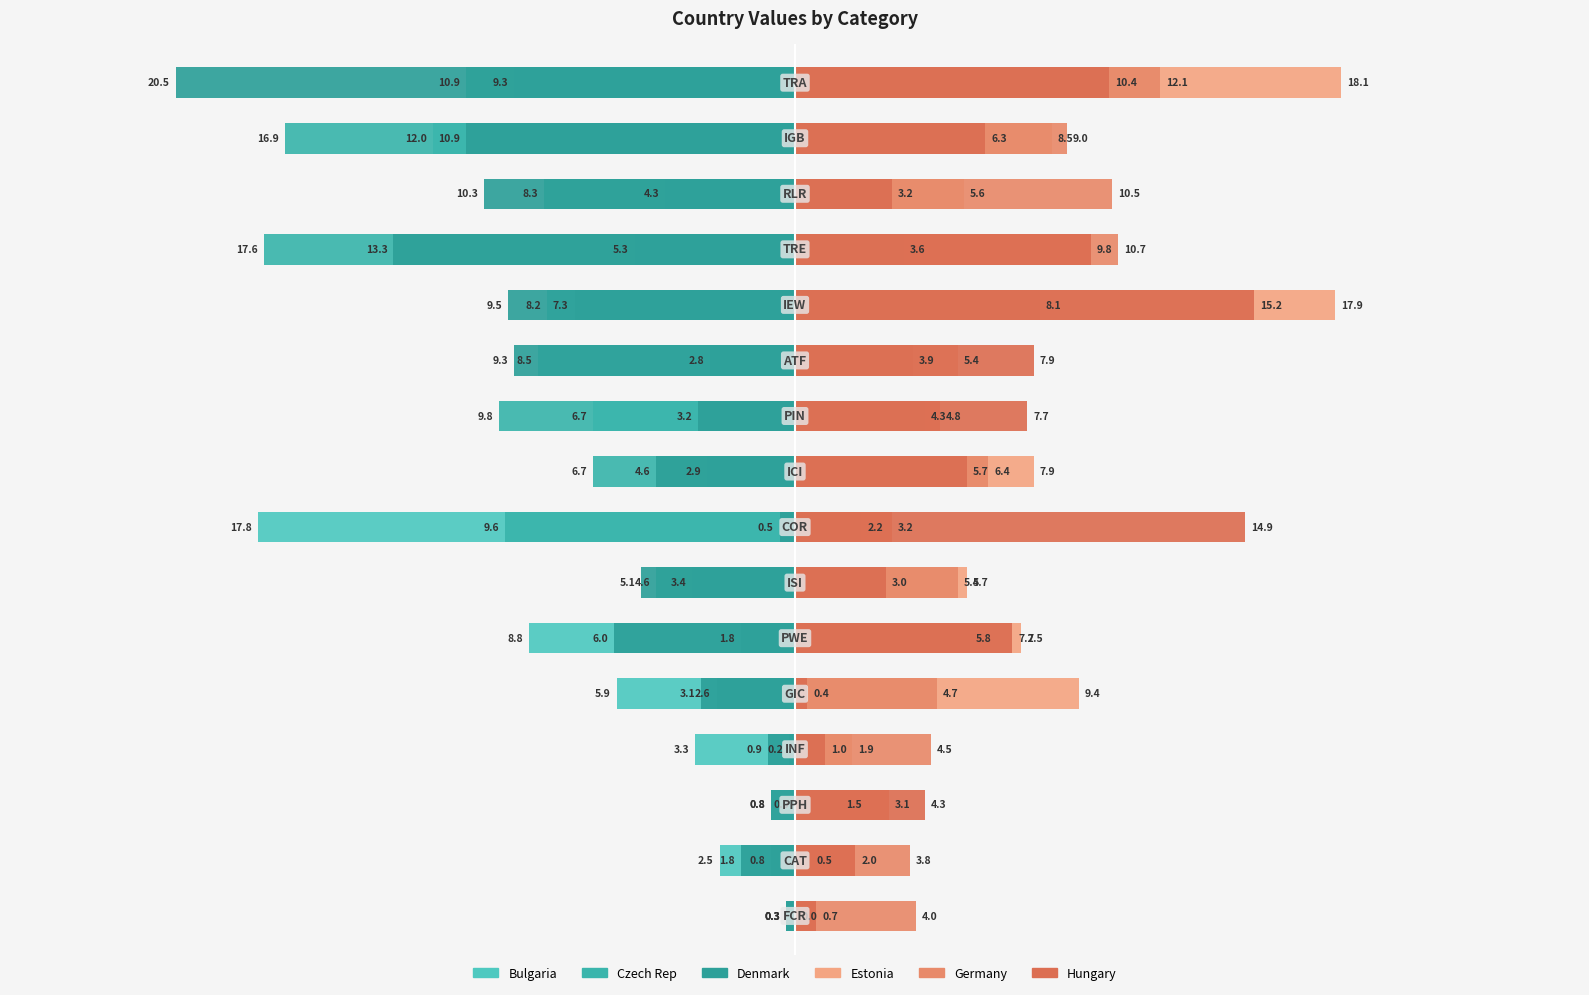

How many series are shown in this chart?

6